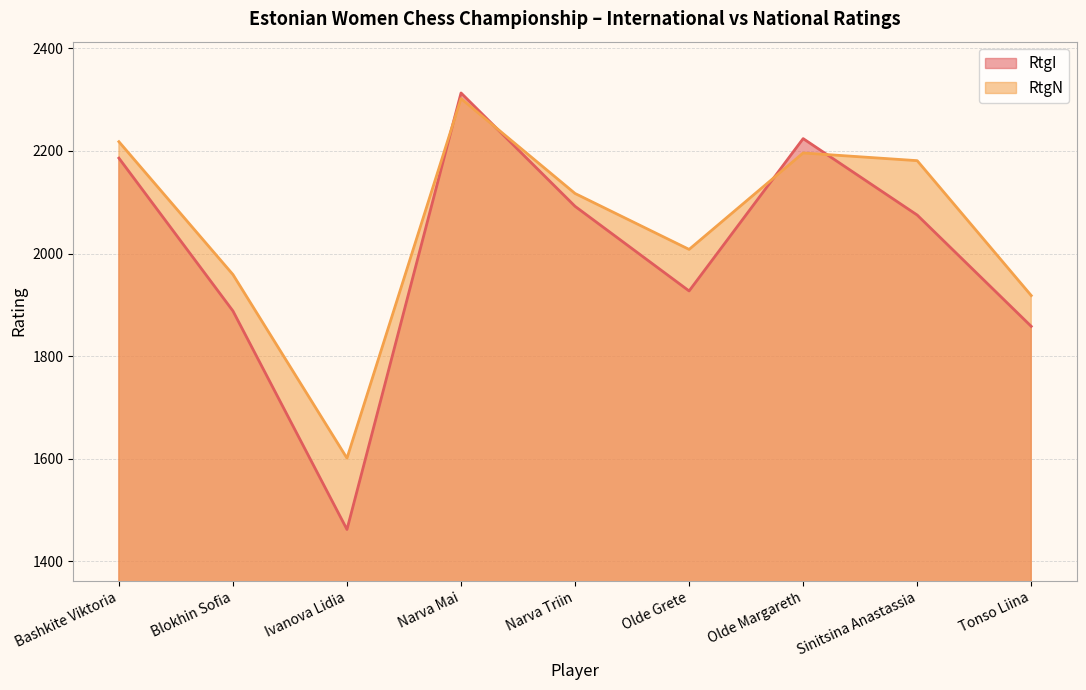

Which series ends up on top after the final intersection of RtgI and RtgN?

RtgN